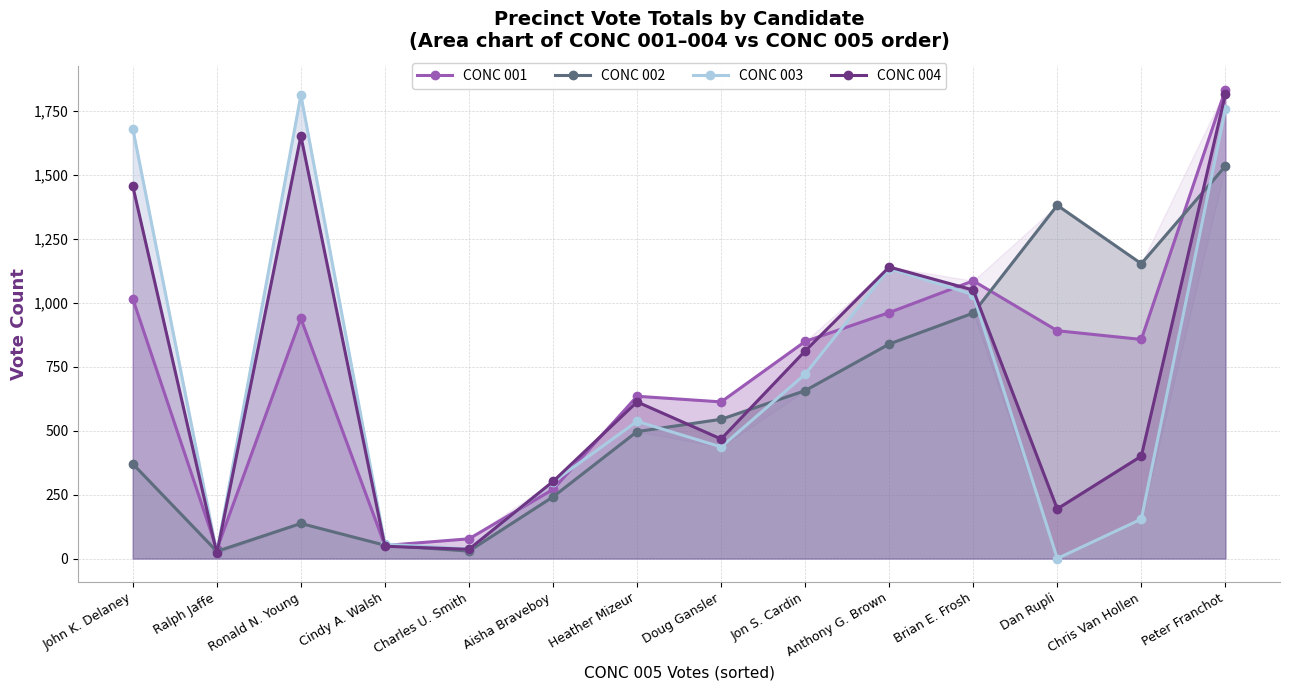

Which series has the largest range (max minus min)?

CONC 003